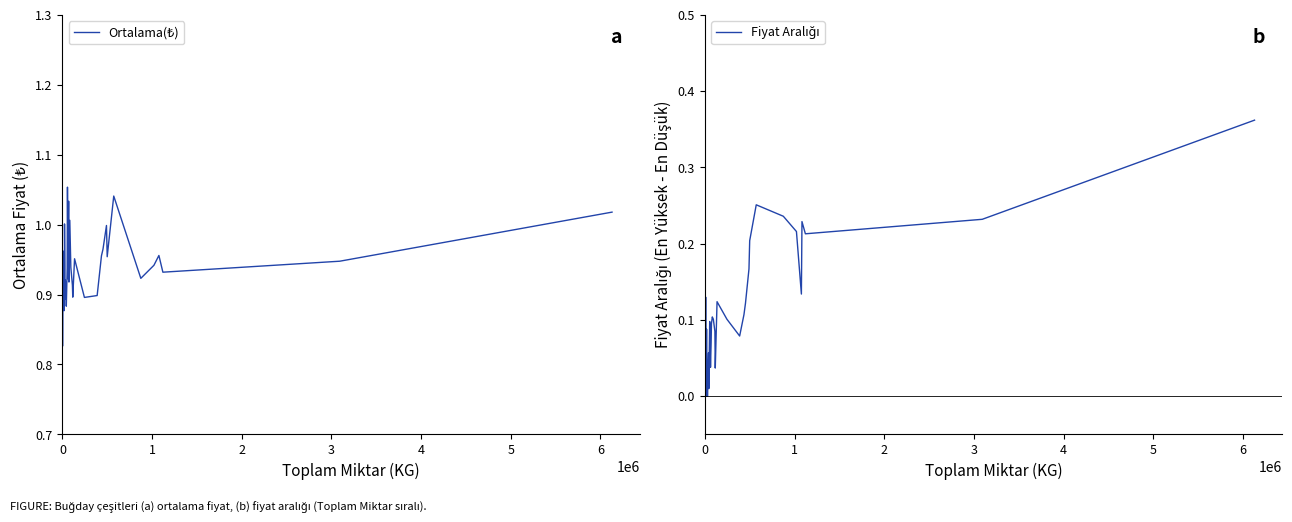

Which series has the largest total across all categories?

Ortalama(₺)